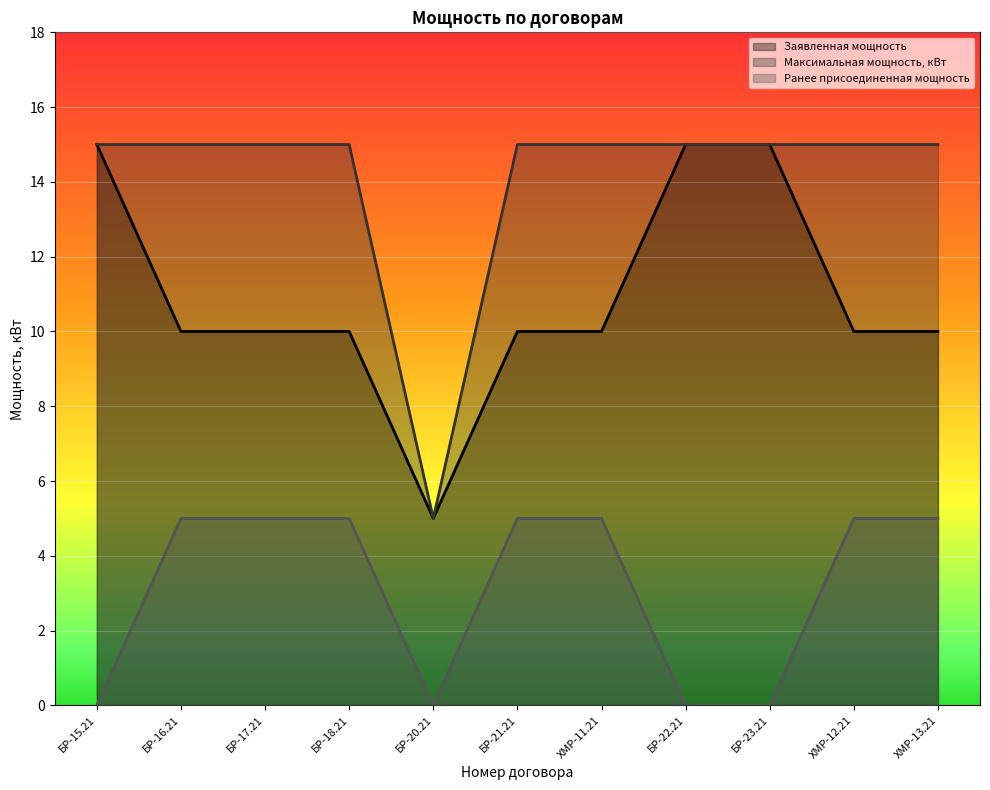

Which has a higher value, БР-21.21 or БР-17.21?

БР-21.21